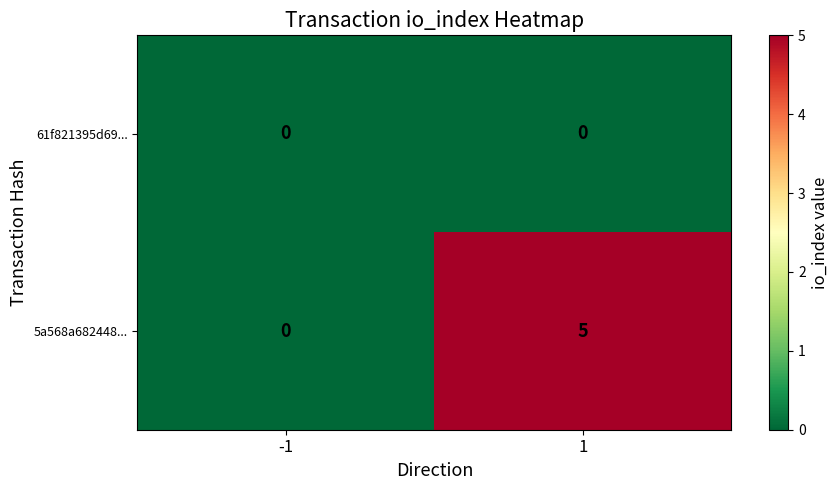

What is the sum of all 5a568a682448... values?

5